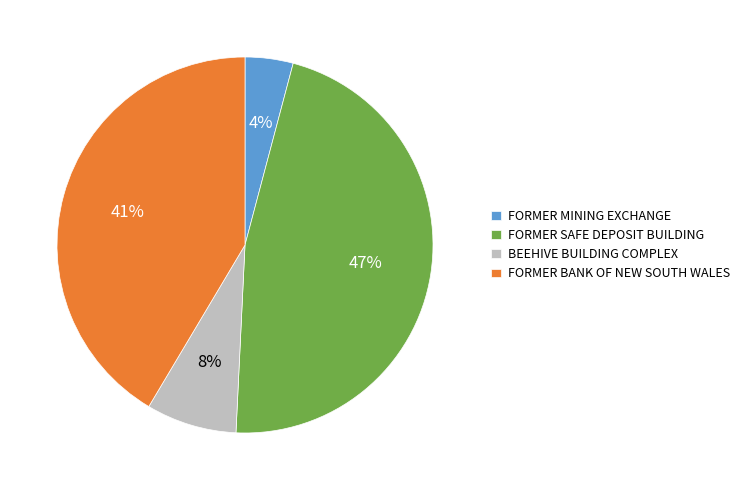

How many segments does this pie chart have?

4